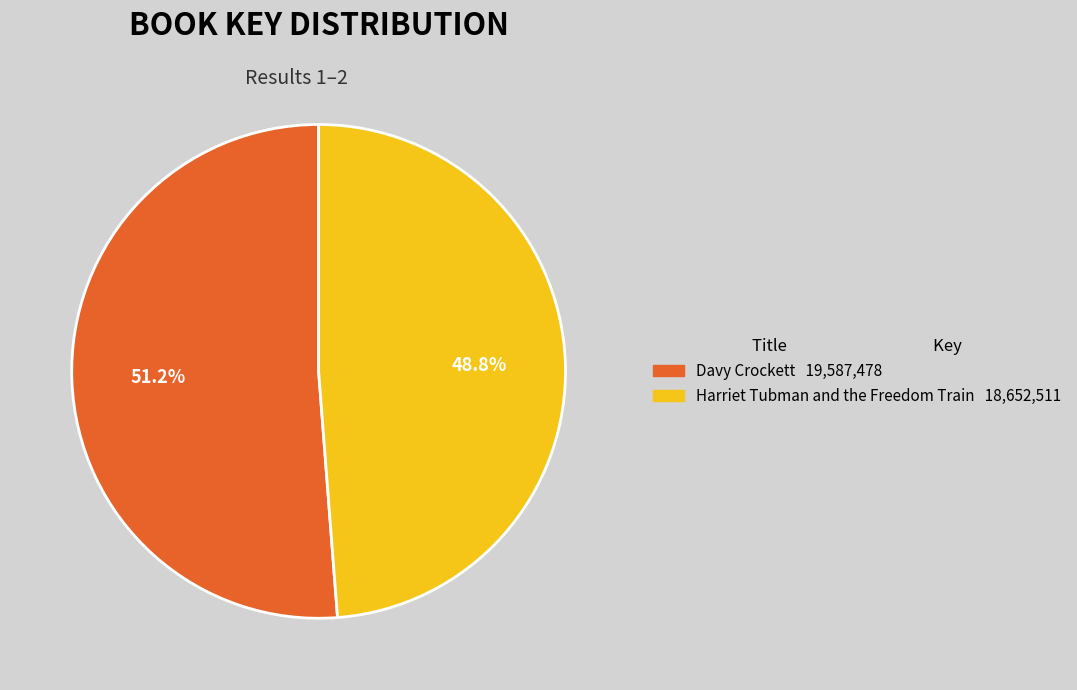

Is Harriet Tubman and the Freedom Train the majority of the pie?

No